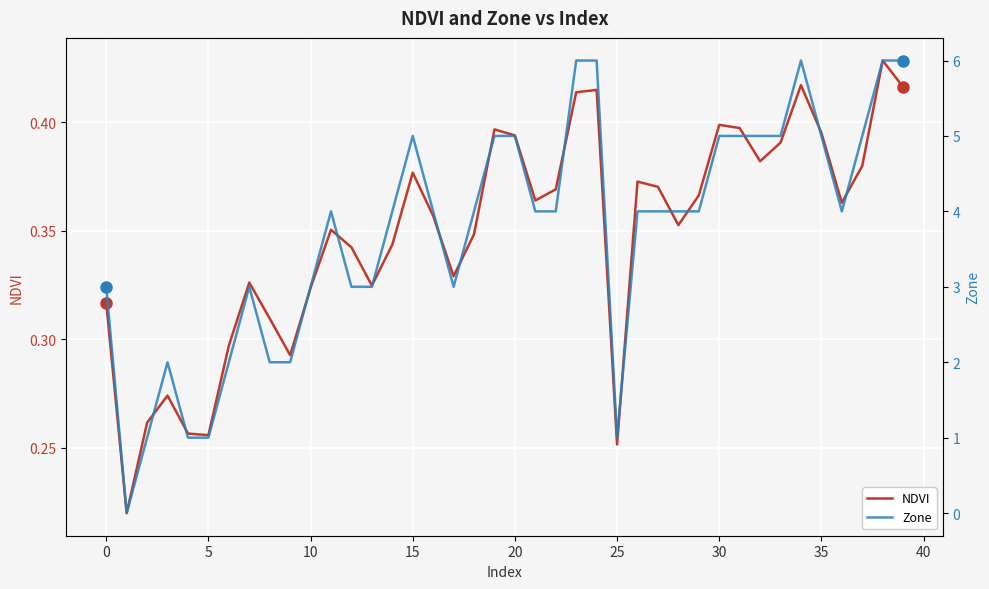

What is the difference between the highest and lowest values at 27?

3.6